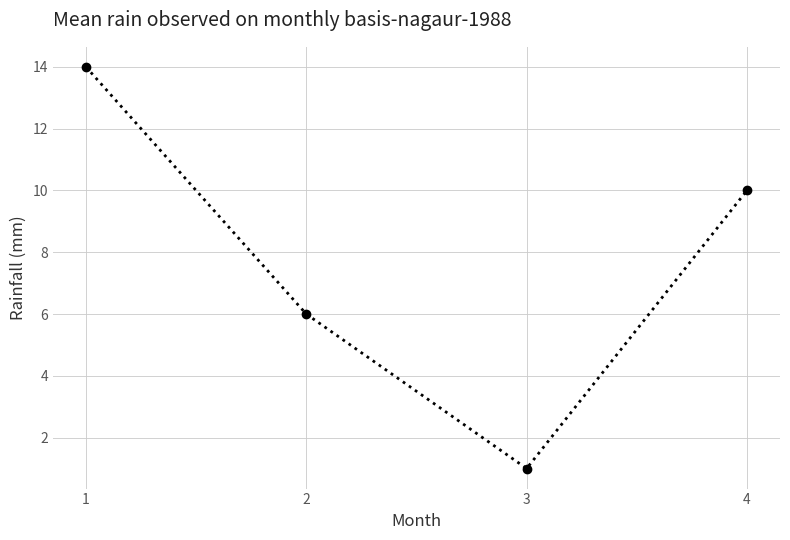

The chart shows a value of 5 at 4. True or false?

False